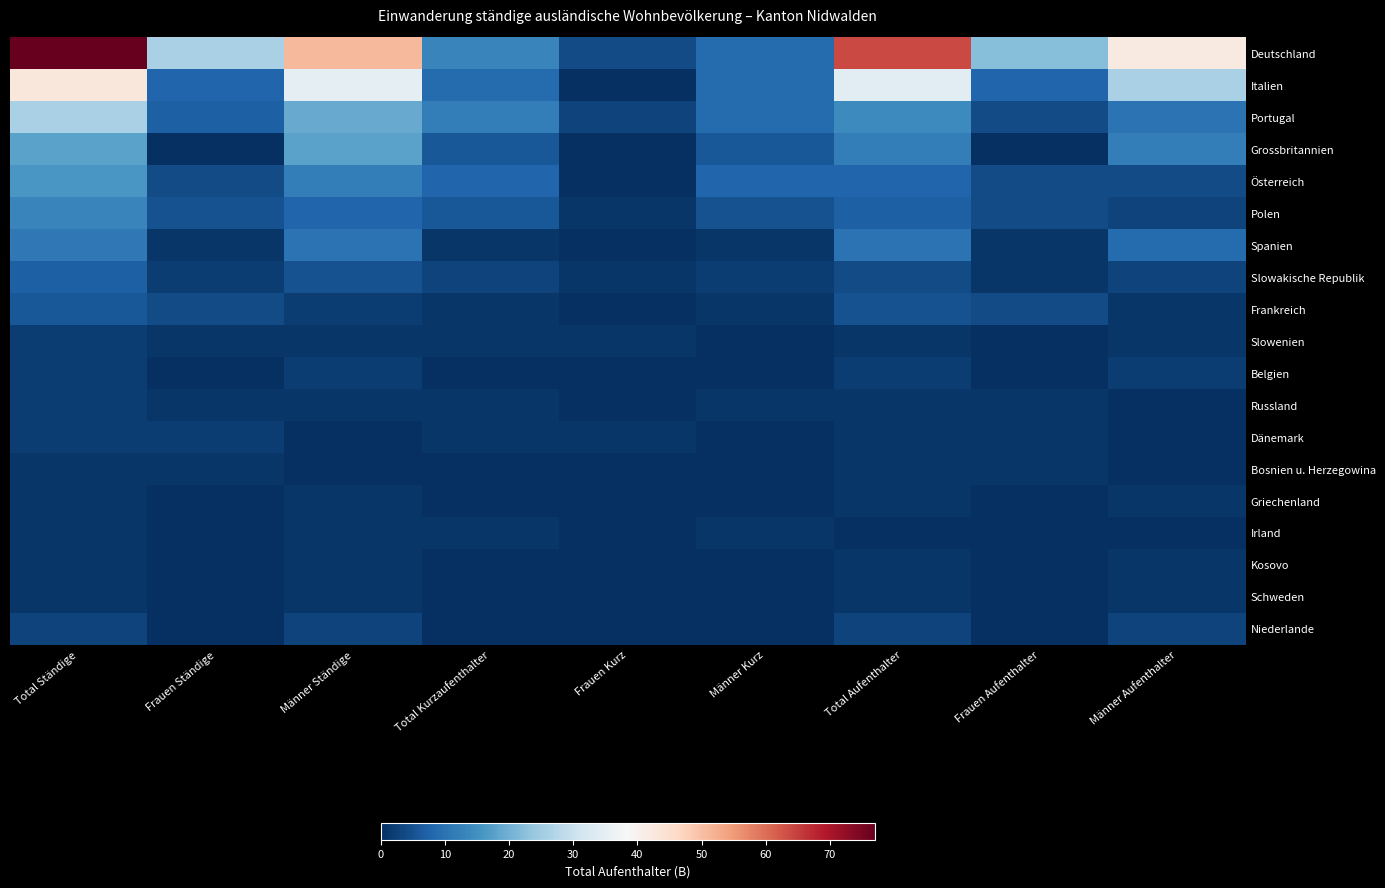

Which series has the widest spread of values?

Deutschland